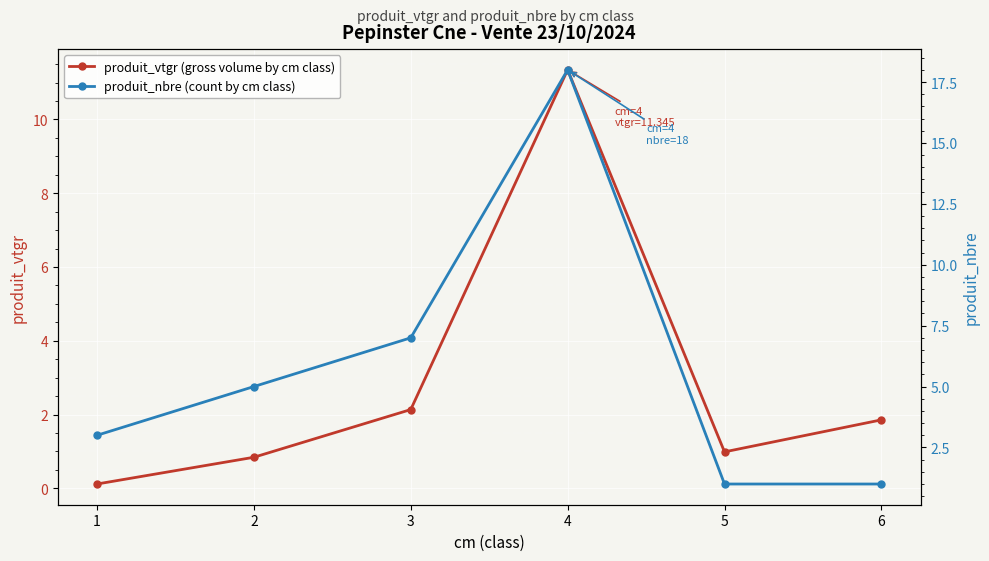

Which series ends up on top after the final intersection of produit_nbre (count by cm class) and produit_vtgr (gross volume by cm class)?

produit_vtgr (gross volume by cm class)